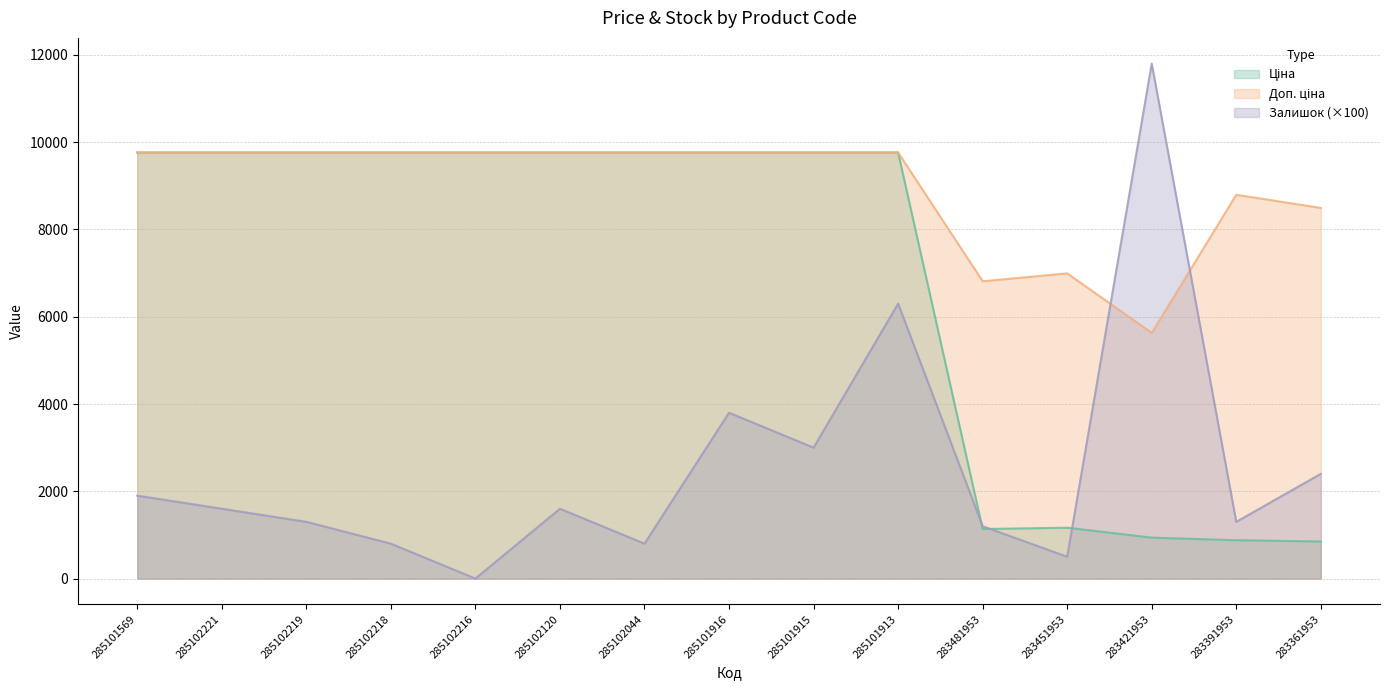

True or false: Залишок has a value of 2400.0 at 283361953.

True